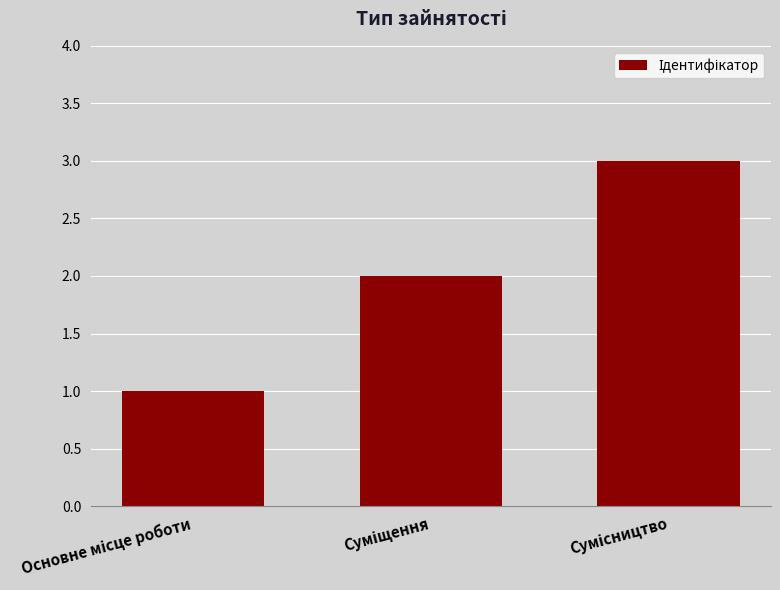

How many categories are shown in the chart?

3